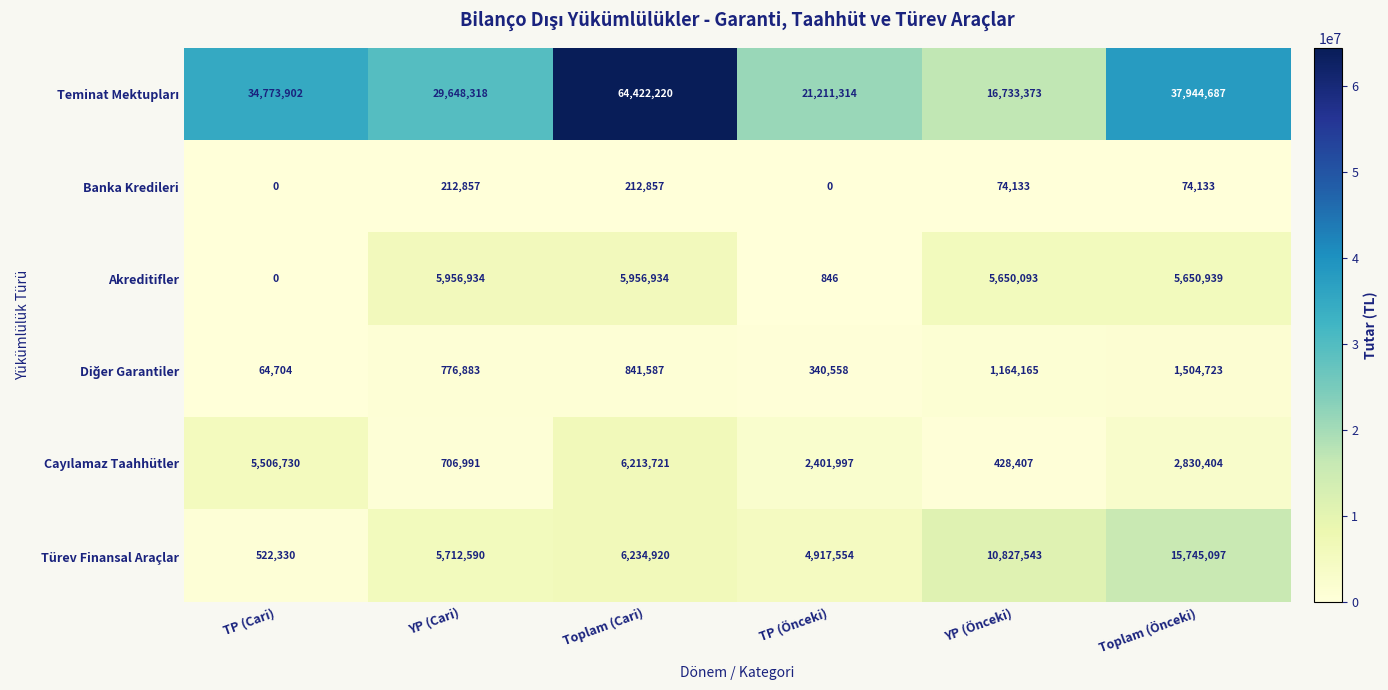

What is the approximate value of Akreditifler at Toplam (Önceki)?

5650939